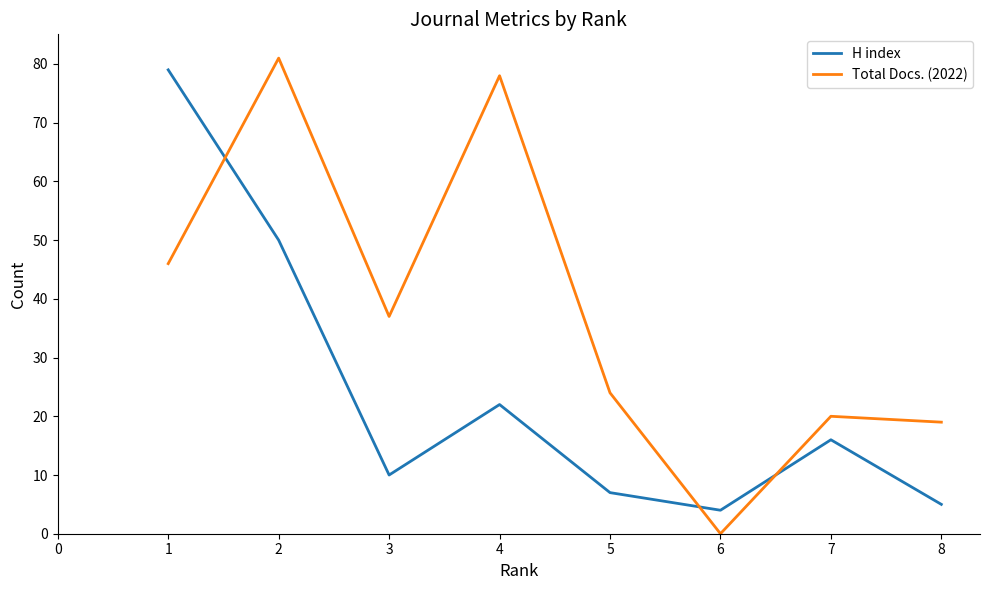

Reading left to right, list all the values displayed in this chart.

H index: 79	50	10	22	7	4	16	5
Total Docs. (2022): 46	81	37	78	24	0	20	19